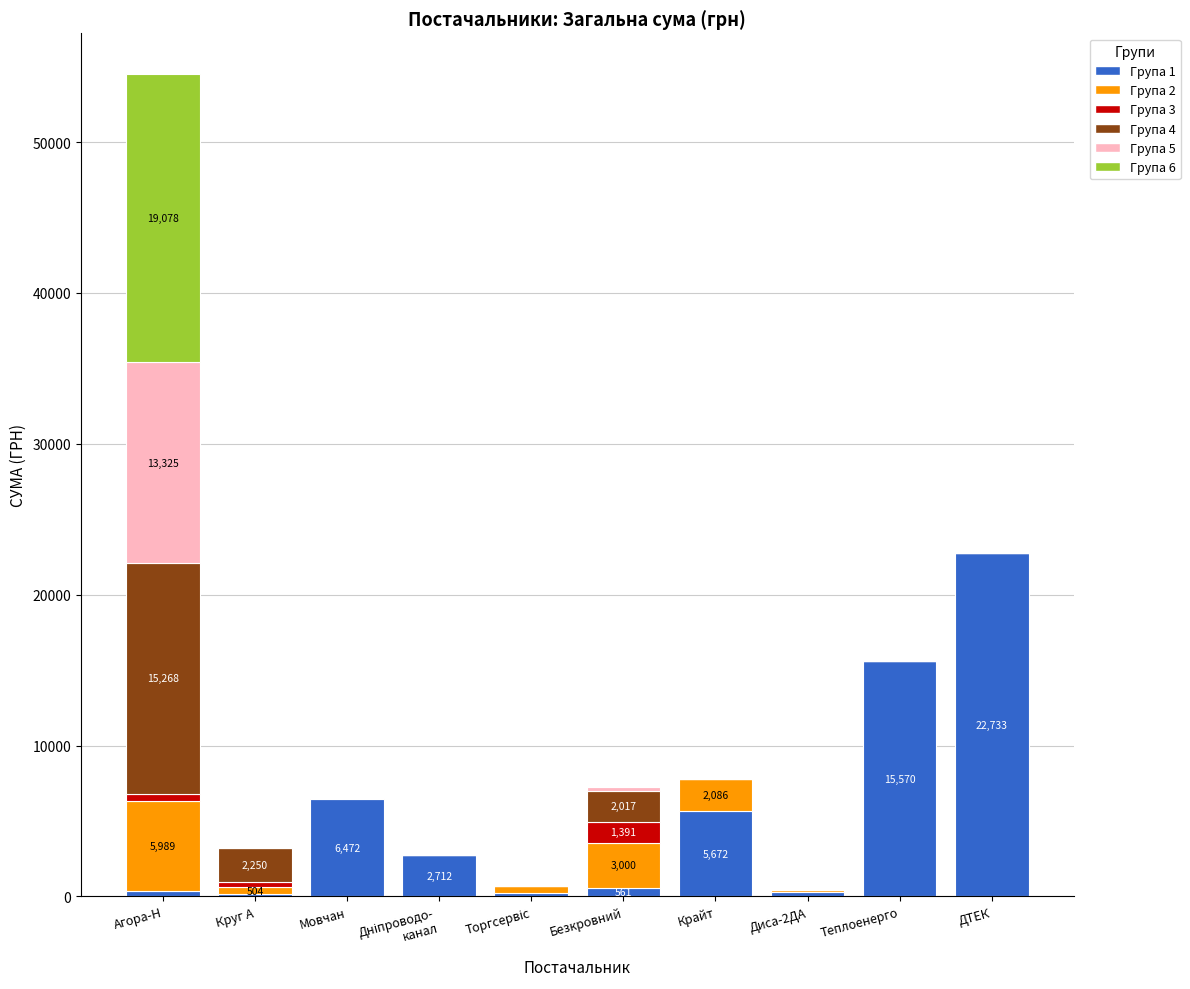

Where does the Група 1 series first go above 2712?

Мовчан